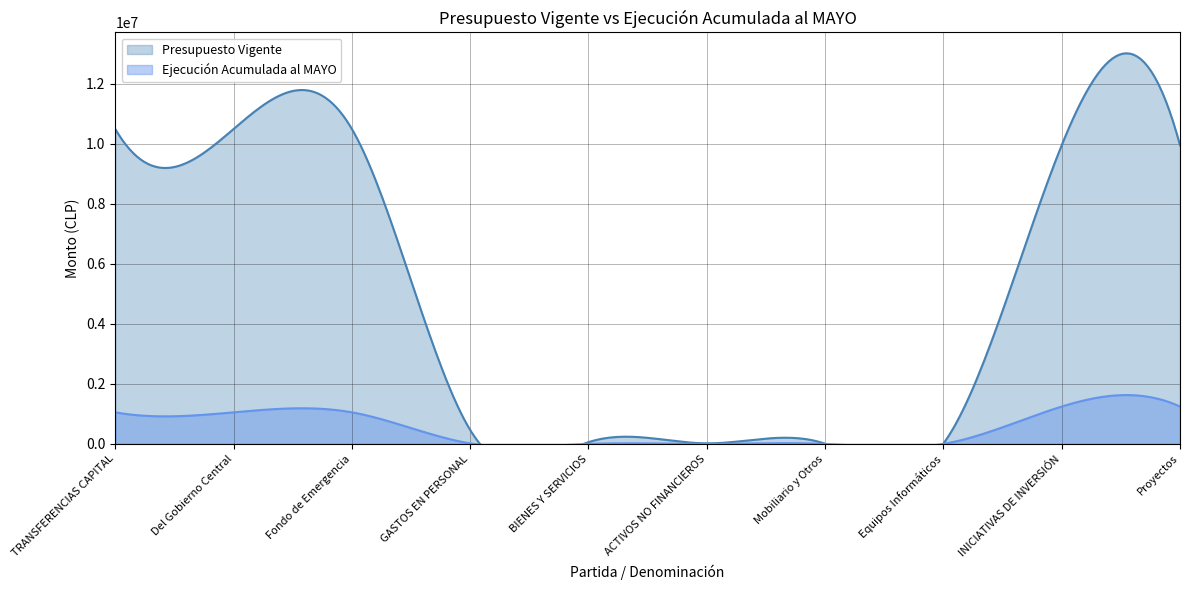

Where is Ejecución Acumulada al MAYO nearest to the value 622451?

TRANSFERENCIAS CAPITAL